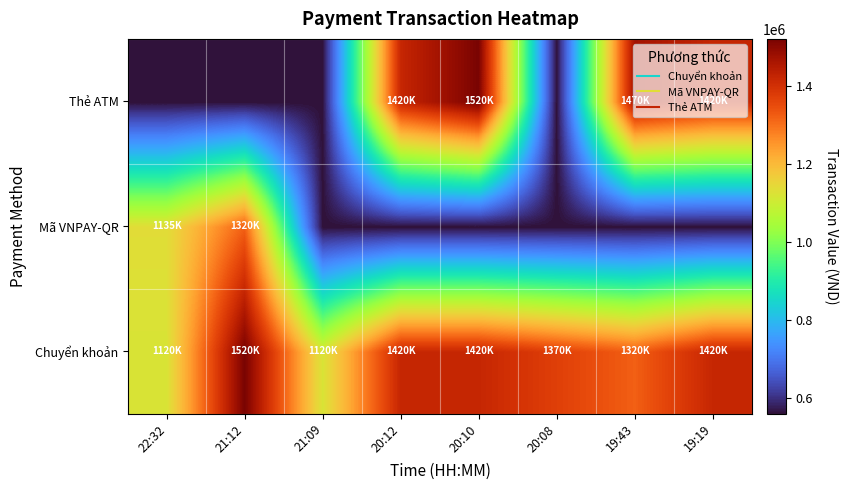

At which category is the sum across all series the highest?

20:10